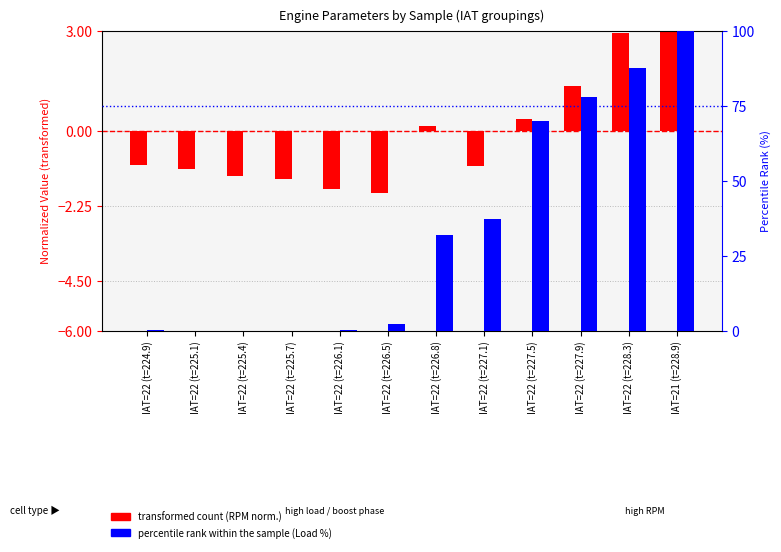

What is the difference between the transformed count values at IAT=22 (t=227.5) and IAT=22 (t=226.1)?

2.1